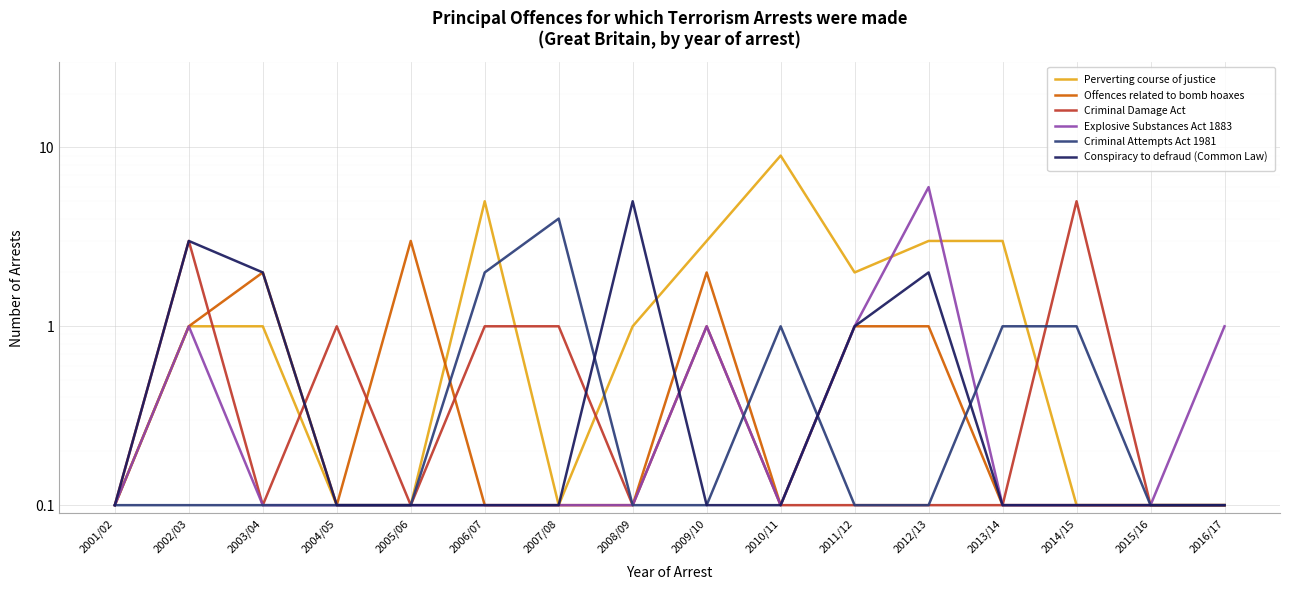

Is the value of Criminal Attempts Act 1981 at 2007/08 greater than the value of Perverting course of justice at 2013/14?

Yes